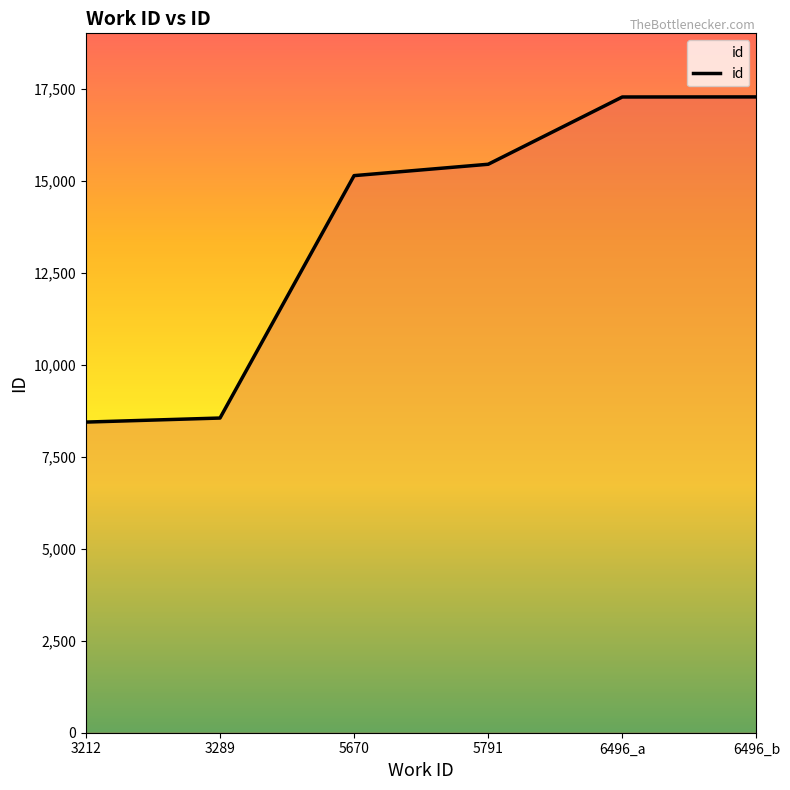

True or false: the data has more than 2 interior local peaks.

False